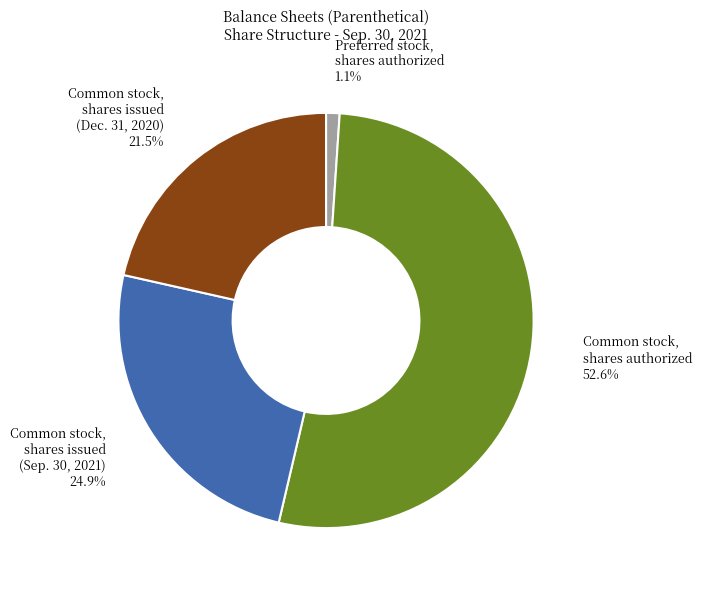

Is there any slice that represents more than half of the pie?

Yes